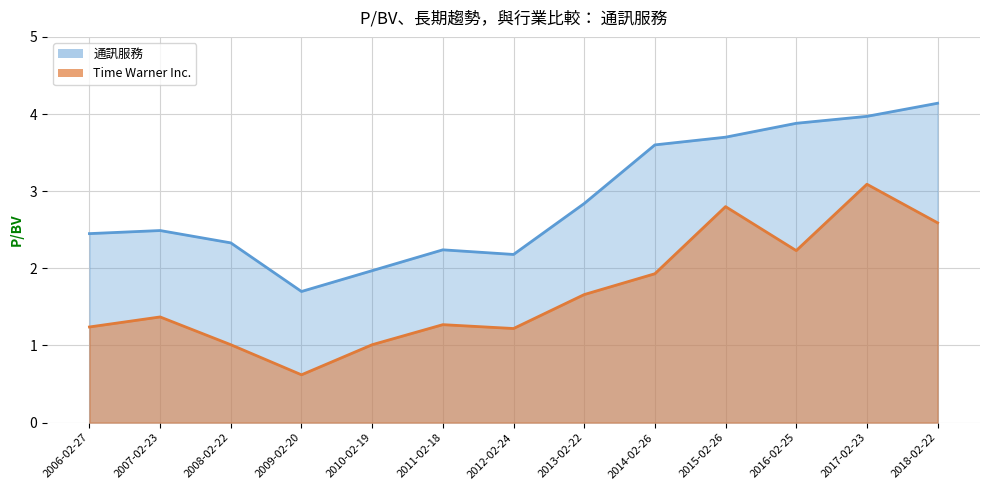

What are all the series names shown in the legend?

通訊服務, Time Warner Inc.